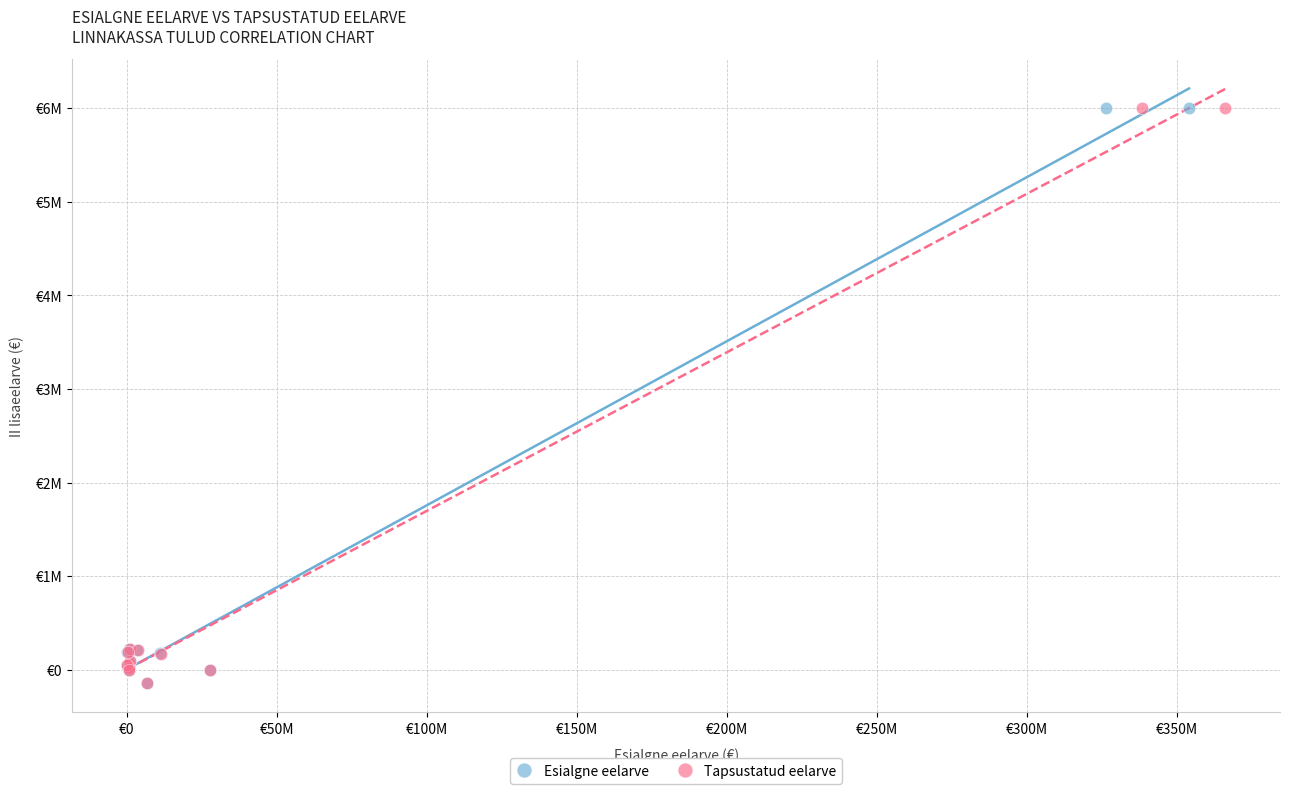

What are all the series names shown in the legend?

Esialgne eelarve, Tapsustatud eelarve